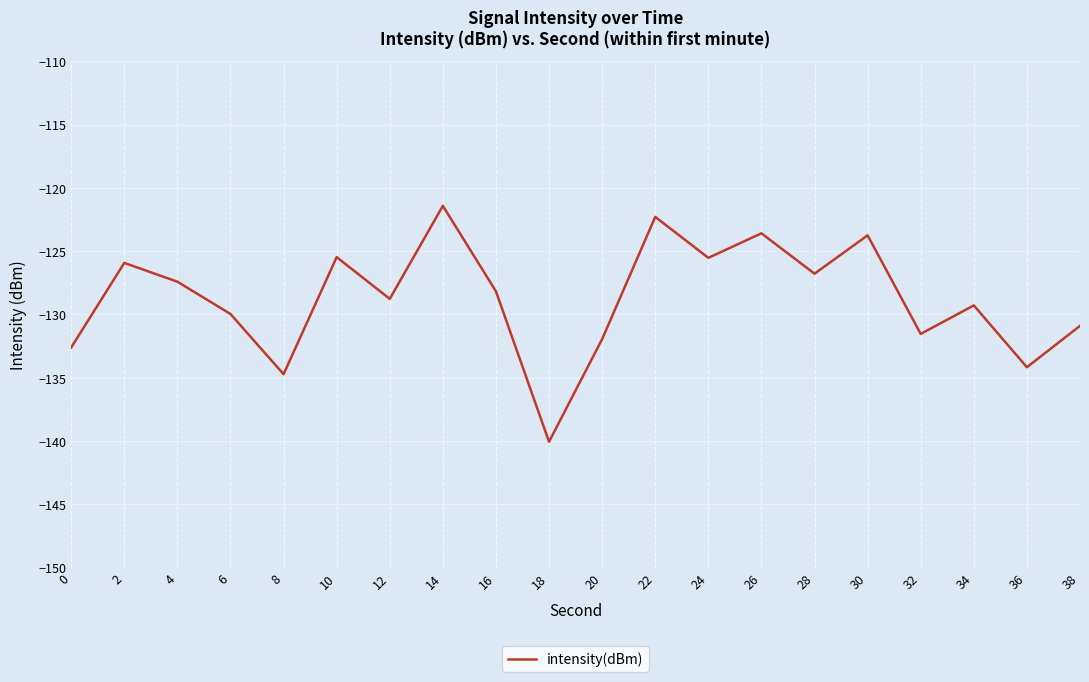

How many values are below -128?

11